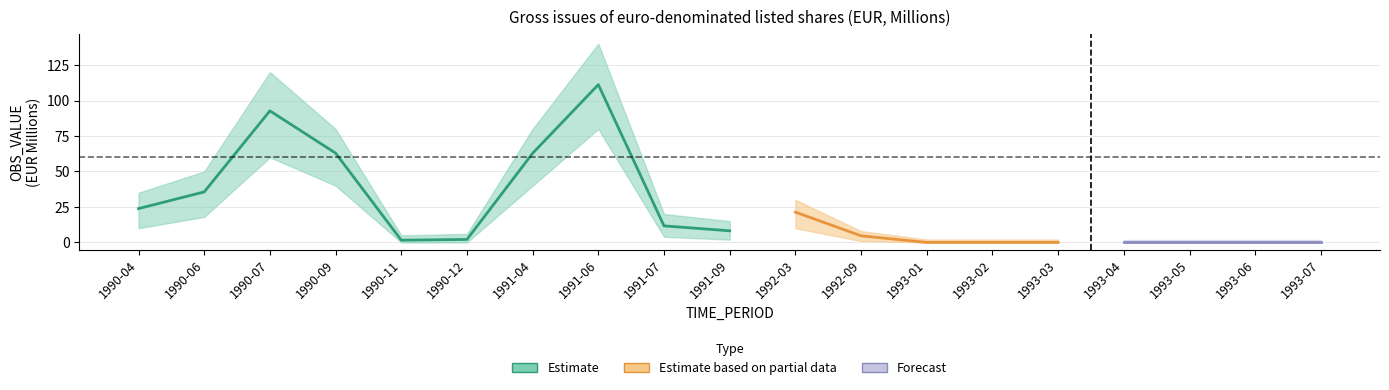

What position from the left is 1990-12?

6